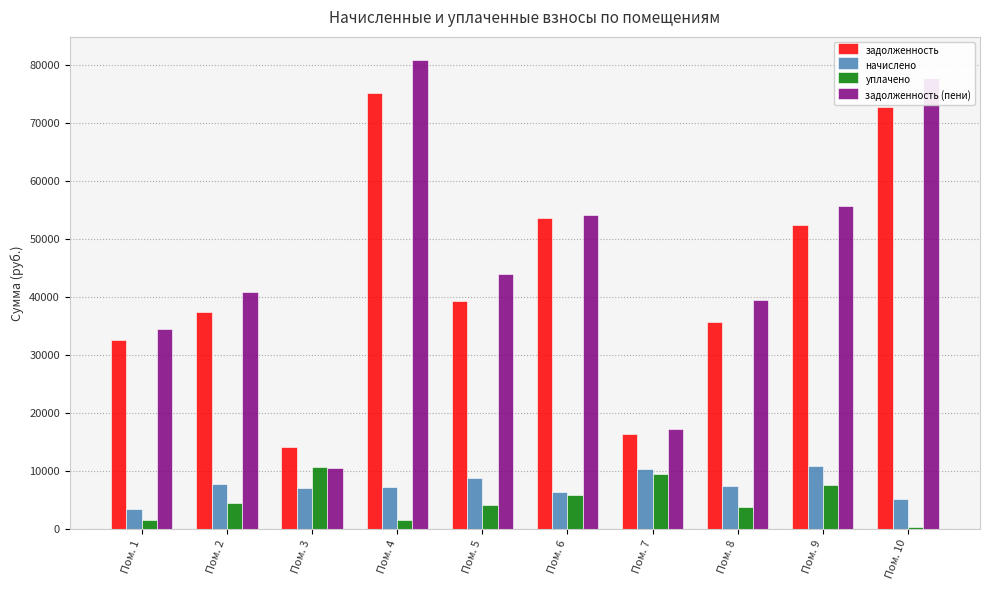

Are the bars grouped side by side (vs. stacked)?

Yes